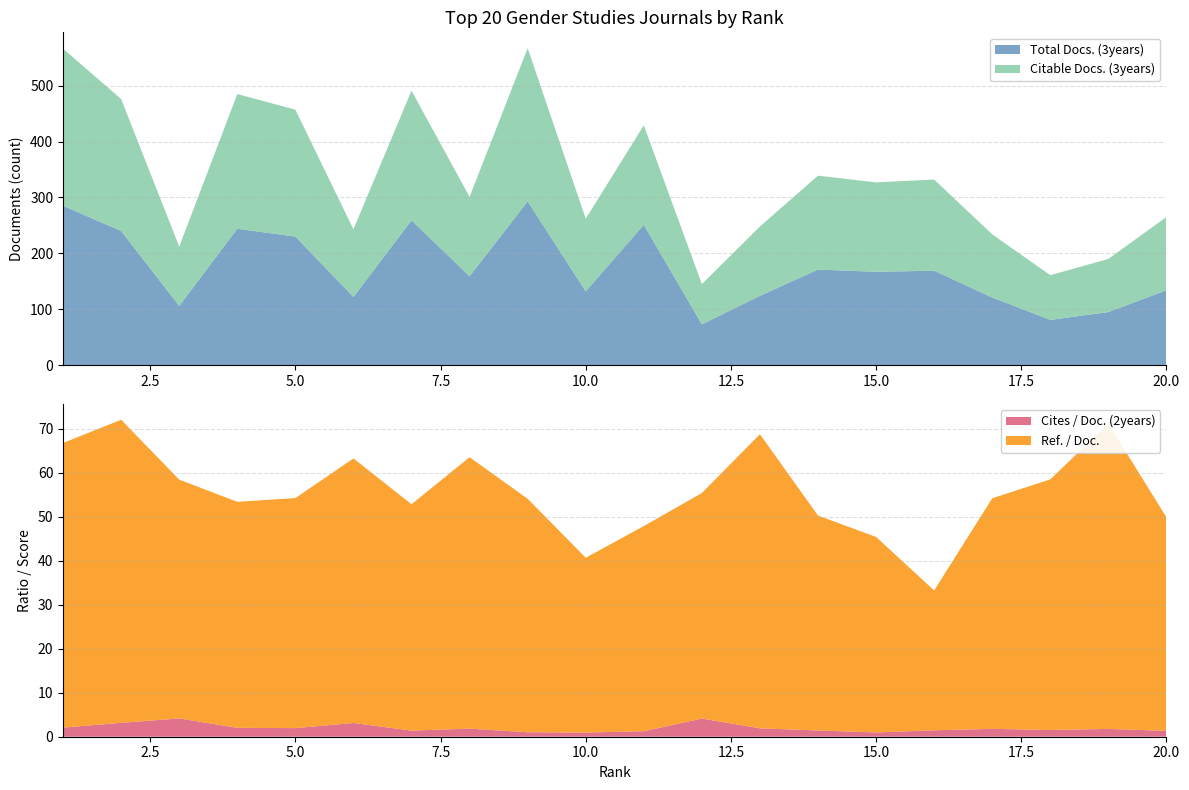

Reading right to left, what are all the values shown in this chart?

Cites / Doc. (2years): 1.3	1.8	1.5	1.8	1.5	1.0	1.4	1.9	4.1	1.2	0.9	1.0	1.8	1.4	3.1	2.0	2.0	4.2	3.2	2.1
Ref. / Doc.: 48.5	69.4	57.0	52.4	31.8	44.4	48.8	66.8	51.2	46.6	39.7	53.0	61.7	51.4	60.1	52.3	51.4	54.3	68.9	64.7
Total Docs. (3years): 134.0	95.0	81.0	121.0	169.0	167.0	171.0	124.0	73.0	251.0	132.0	293.0	159.0	259.0	122.0	230.0	244.0	106.0	240.0	285.0
Citable Docs. (3years): 131.0	95.0	80.0	113.0	163.0	160.0	168.0	124.0	72.0	178.0	130.0	274.0	142.0	232.0	121.0	227.0	241.0	106.0	236.0	281.0